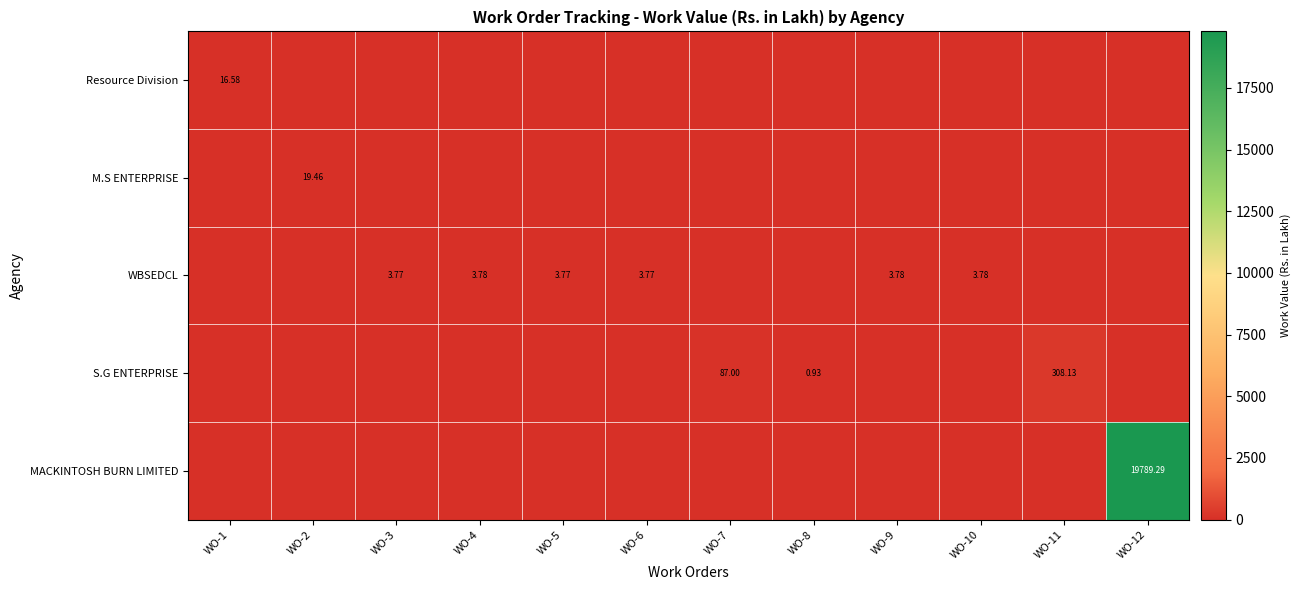

Is the value of WBSEDCL at WO-9 greater than the value of MACKINTOSH BURN LIMITED at WO-12?

No